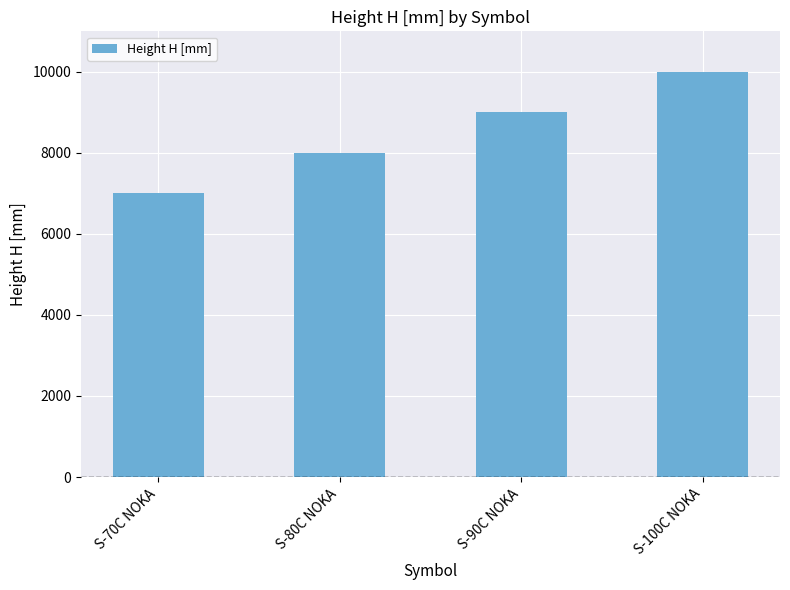

The chart shows a value of 1954 at S-70C NOKA. True or false?

False